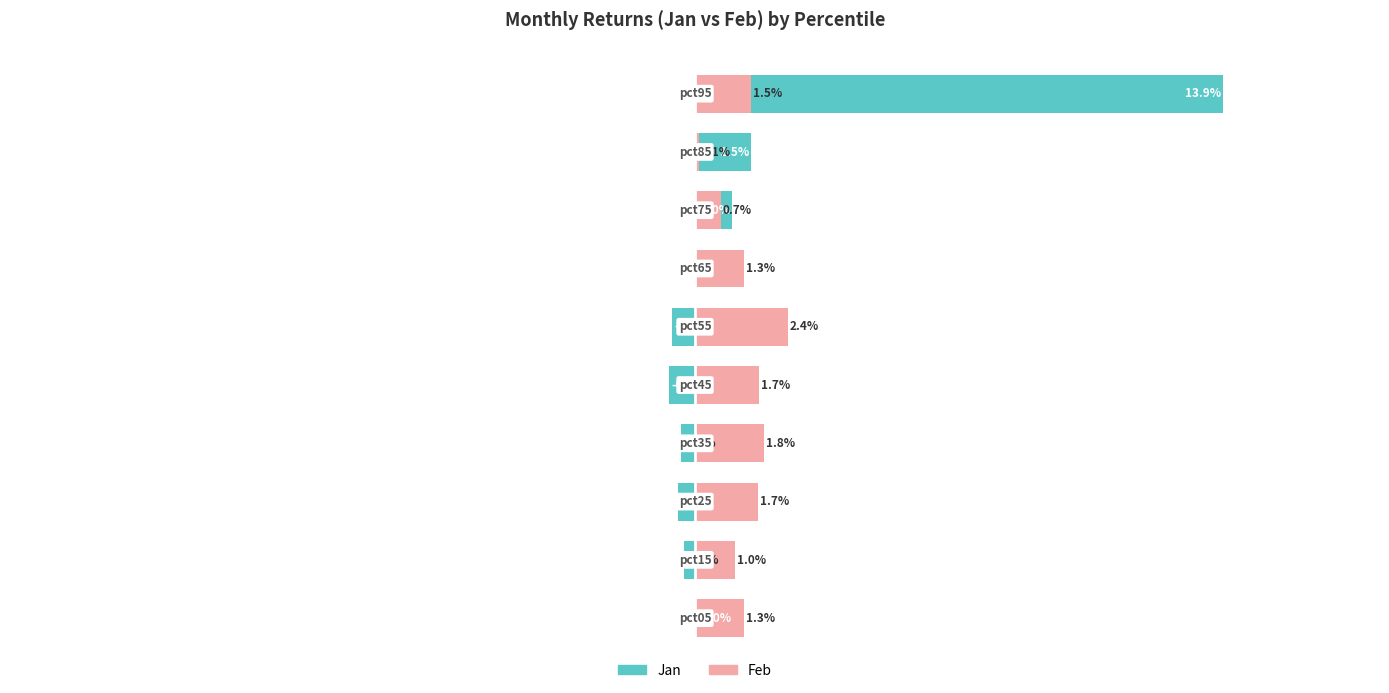

Reading left to right, what are all the values shown in this chart?

Jan: 1.0	-0.3	-0.4	-0.4	-0.7	-0.6	0.4	1.0	1.5	13.9
Feb: 1.3	1.0	1.7	1.8	1.7	2.4	1.3	0.7	0.1	1.5